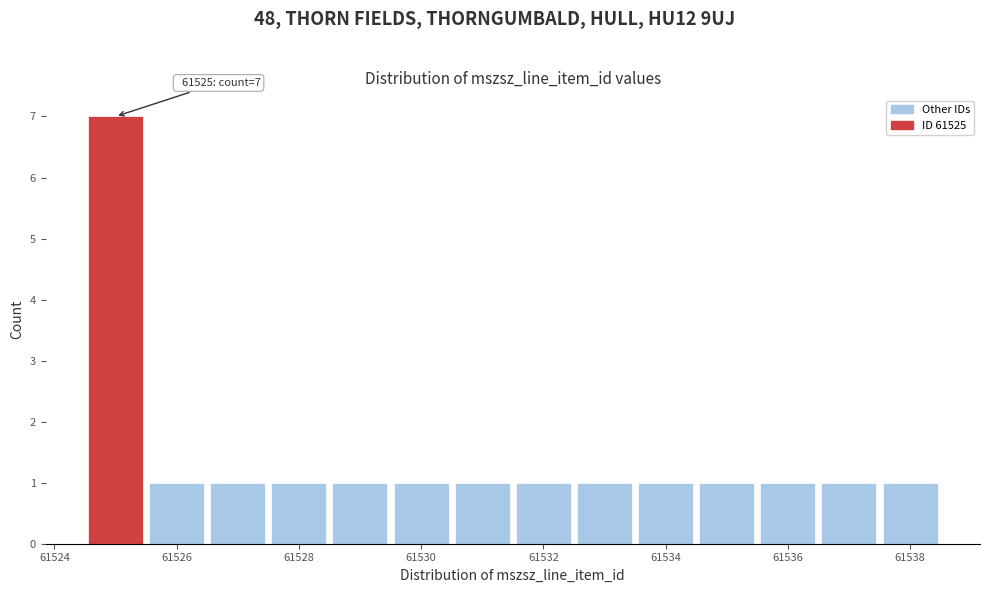

Over which range of the x-axis is the bar tallest?

61524.5 to 61525.5